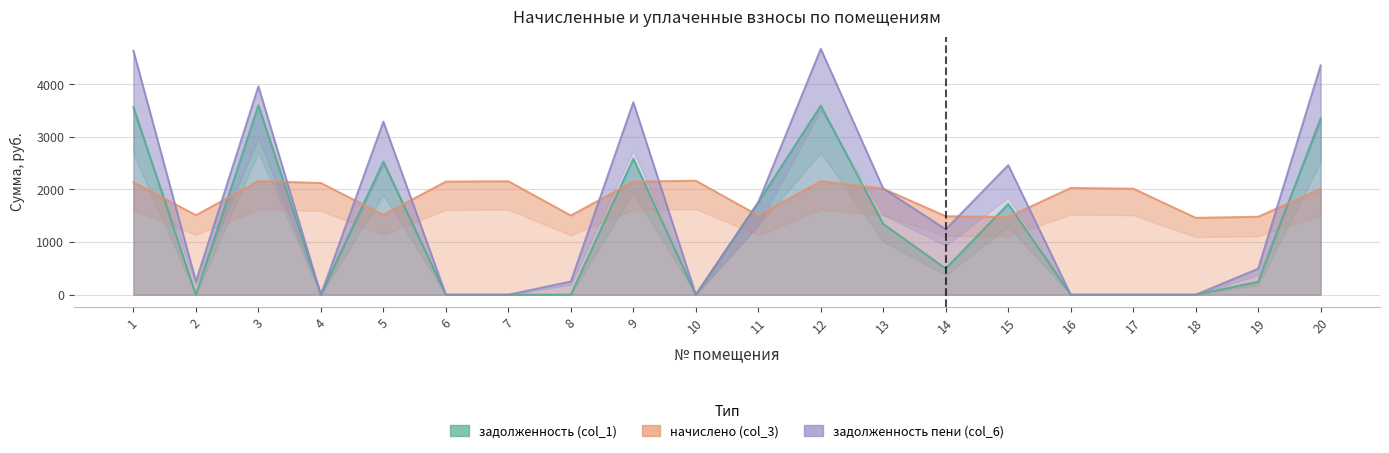

Reading right to left, extract all data points from this chart.

задолженность (col_1): 20=3354.3	19=247.0	18=0.0	17=0.0	16=0.0	15=1724.8	14=497.3	13=1344.0	12=3595.2	11=1756.2	10=0.0	9=2584.0	8=0.0	7=0.0	6=0.0	5=2531.2	4=0.0	3=3600.8	2=0.0	1=3567.2
начислено (col_3): 20=2012.6	19=1481.8	18=1461.6	17=2016.0	16=2029.5	15=1478.4	14=1491.8	13=2016.0	12=2157.1	11=1505.3	10=2167.2	9=2150.4	8=1505.3	7=2157.1	6=2150.4	5=1518.7	4=2123.5	3=2160.5	2=1512.0	1=2140.3
задолженность пени (col_6): 20=4360.6	19=493.9	18=0.0	17=0.0	16=0.0	15=2464.0	14=1243.2	13=2016.0	12=4673.8	11=1756.2	10=0.0	9=3659.2	8=250.9	7=0.0	6=0.0	5=3290.6	4=0.0	3=3960.9	2=252.0	1=4637.4